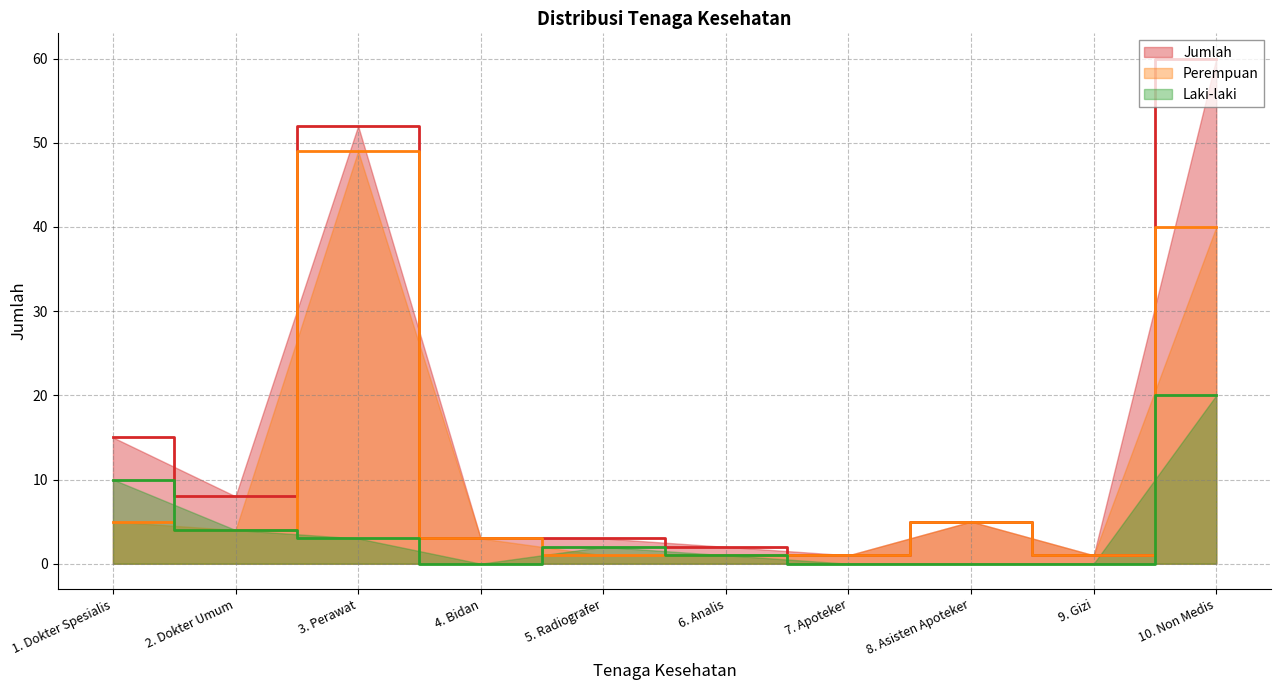

In Jumlah, how many points are higher than both neighbors (excluding endpoints)?

2